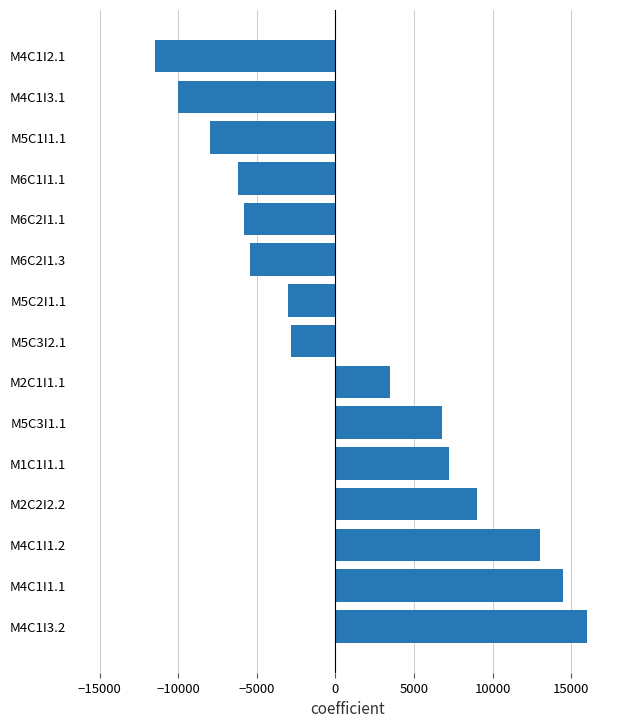

Is it true that the value at M5C3I1.1 is 12098?

False